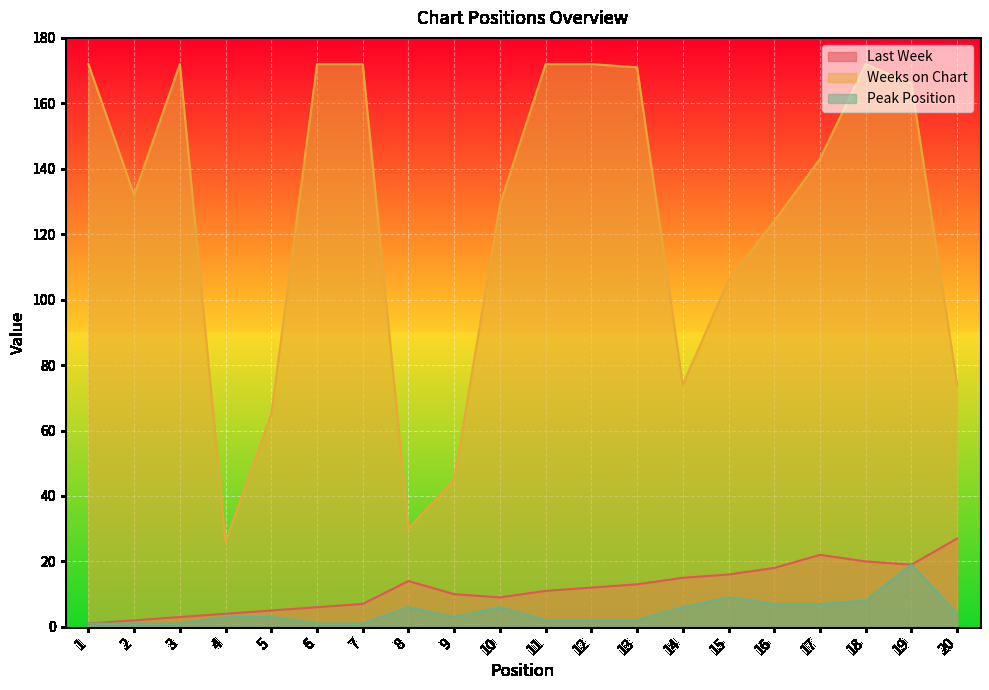

Count the number of categories in the chart.

20